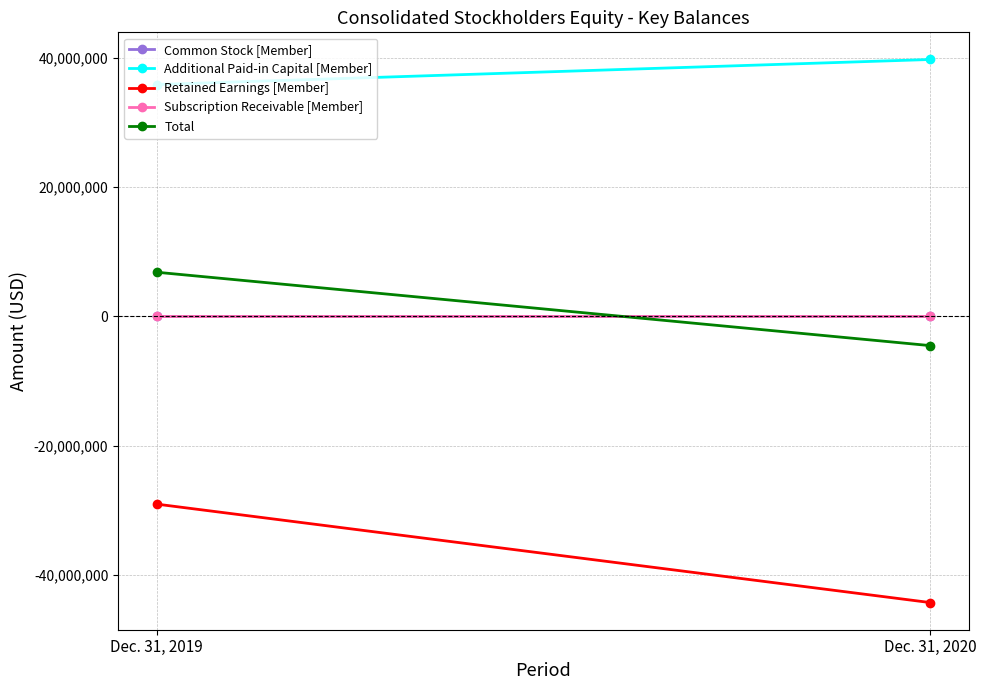

Which series has the widest spread of values?

Retained Earnings [Member]